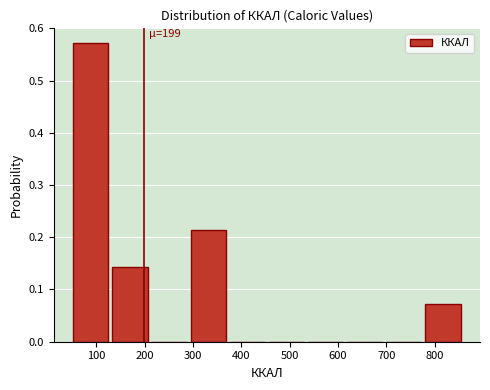

Which range on the x-axis has the tallest bar?

50 to 130